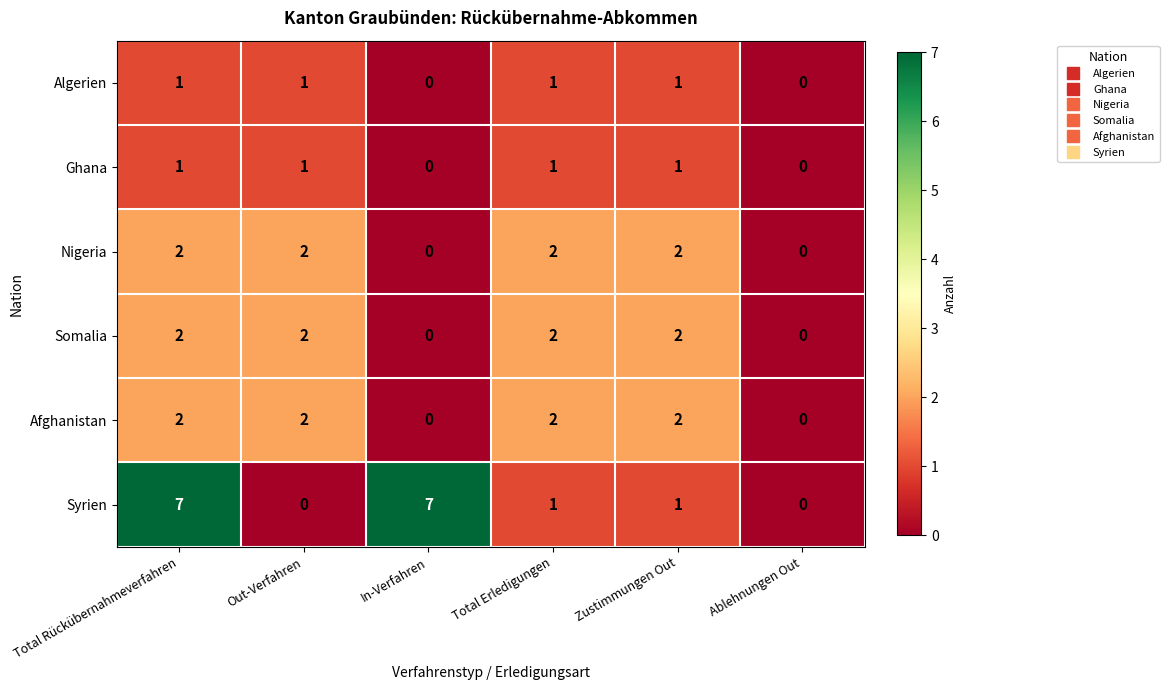

Is it true that Afghanistan equals 2 at Zustimmungen Out?

True